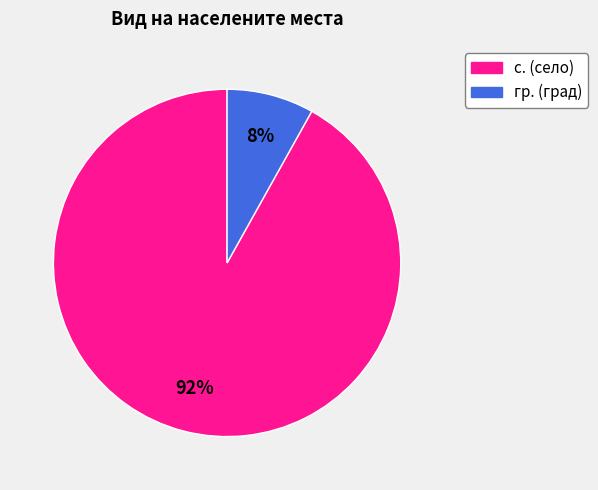

What is the smallest slice in the pie chart?

гр.